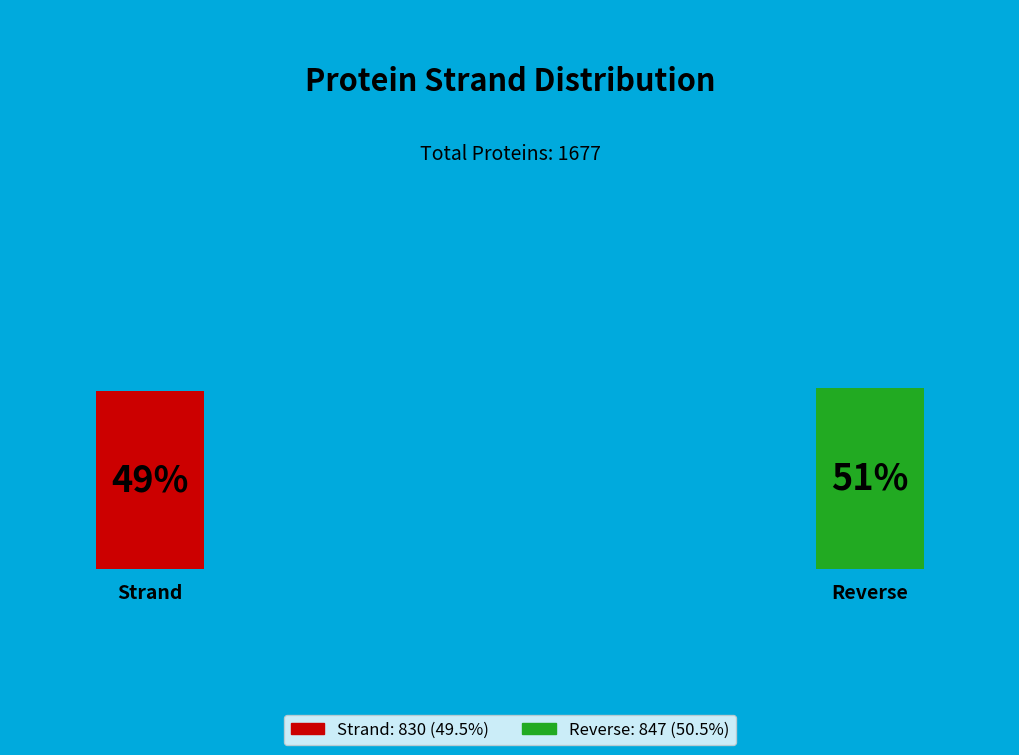

To the nearest percent, what is the difference between the largest and smallest slice percentages?

1%